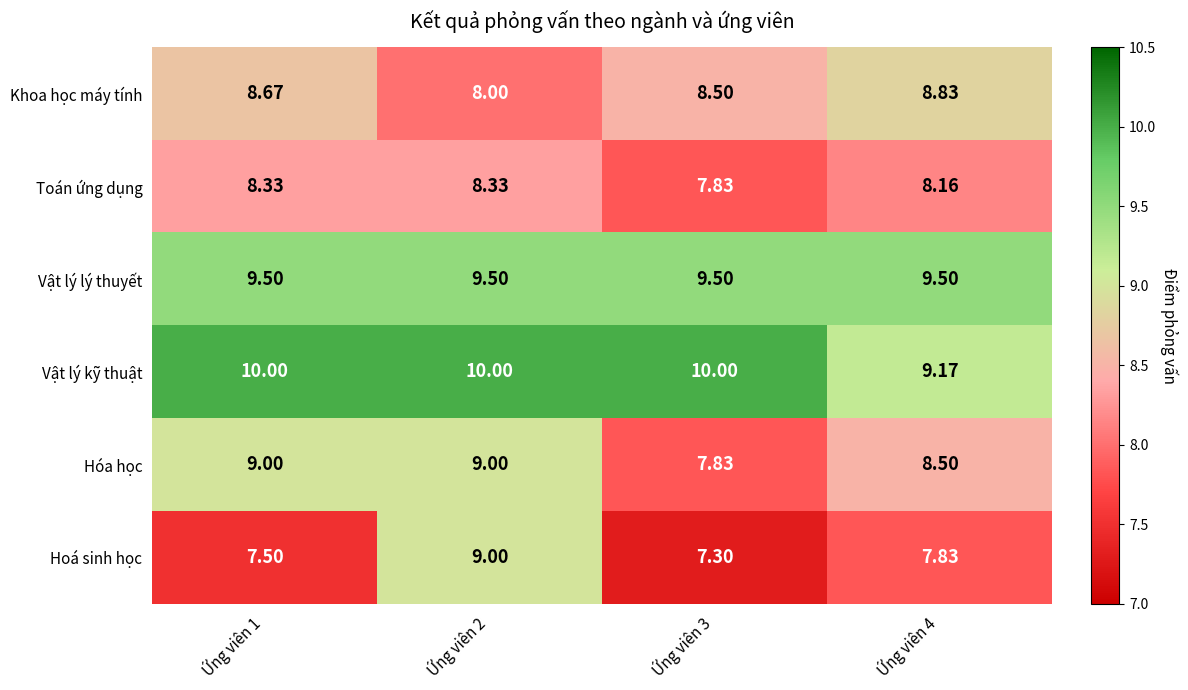

Which series has the largest total across all categories?

Vật lý kỹ thuật